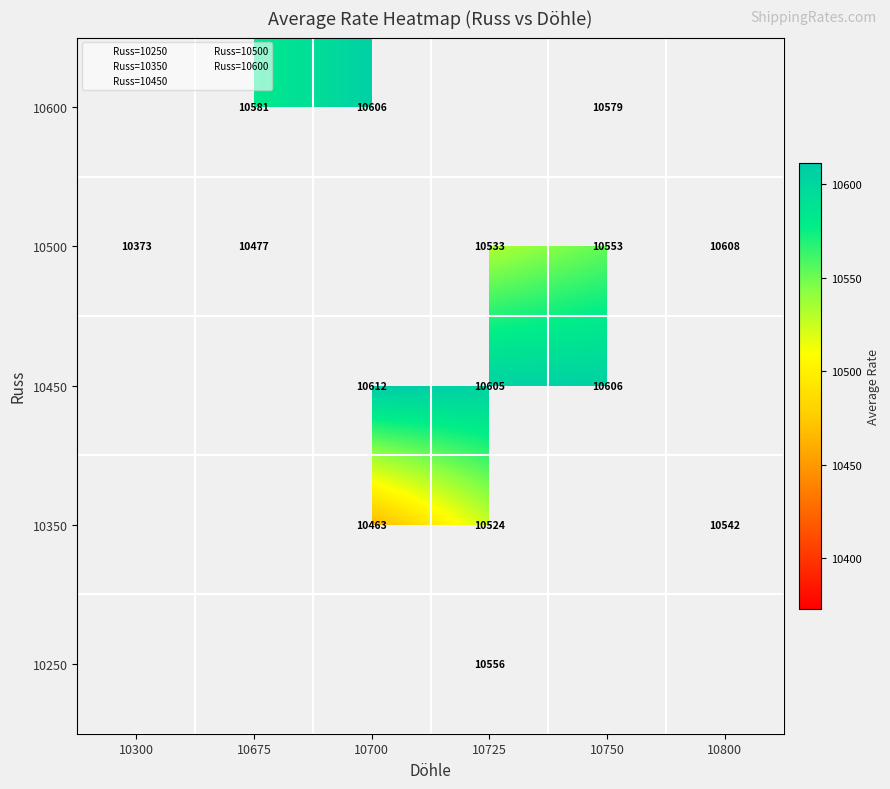

Which has a higher value, 10725 or 10800?

10800